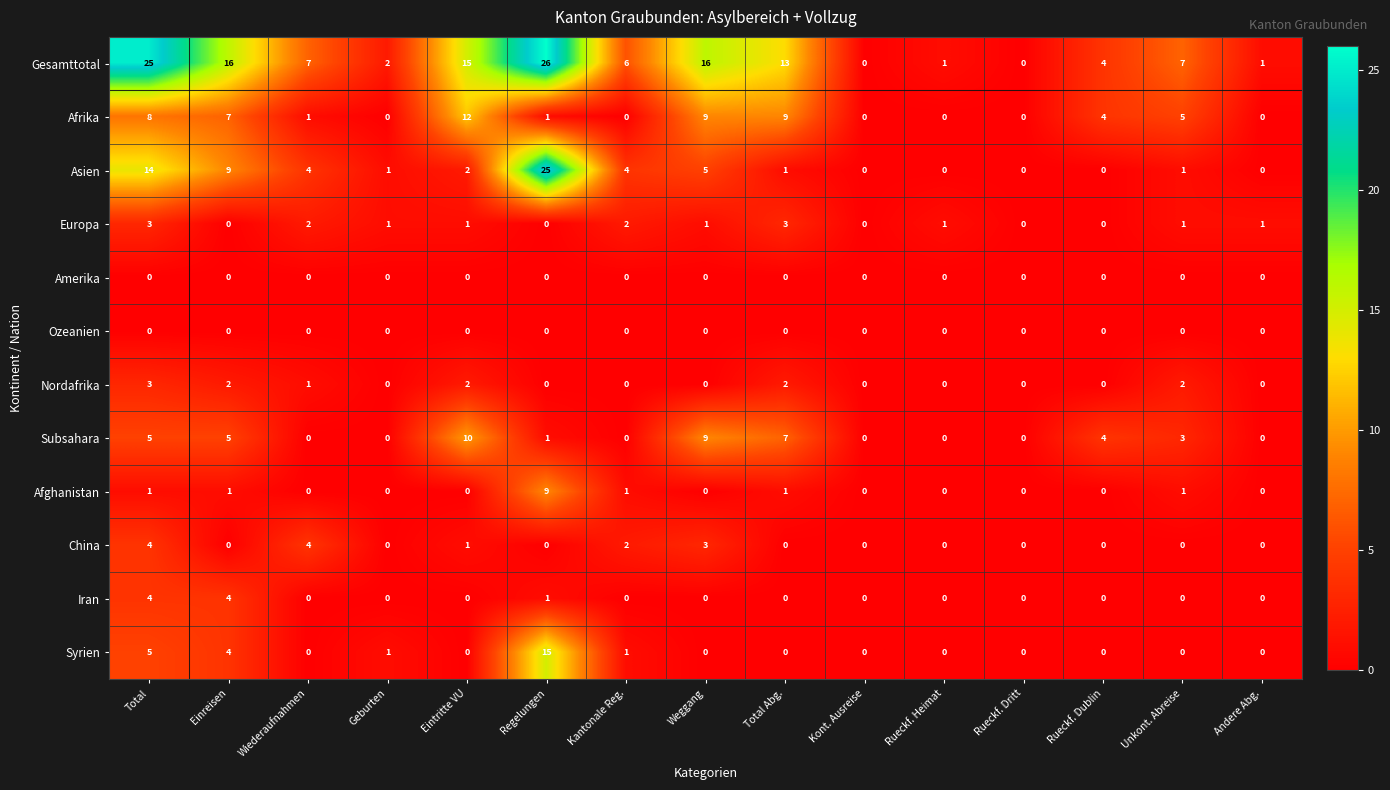

Which label corresponds to the largest value in the chart?

Regelungen